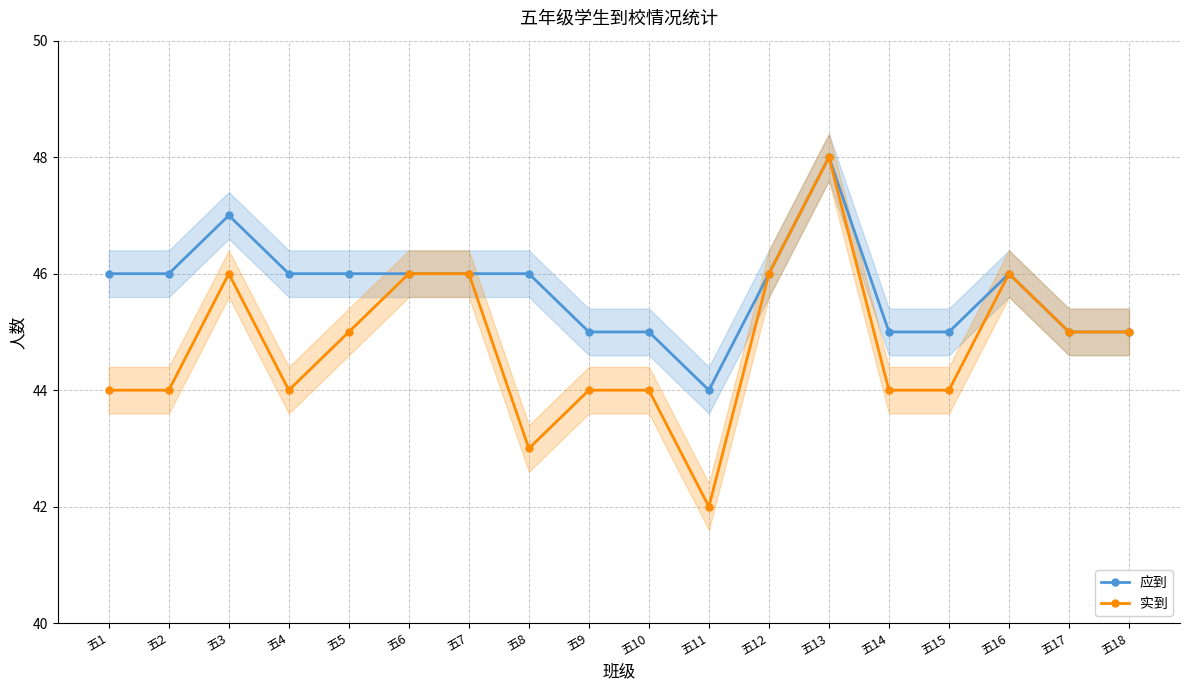

Reading left to right, what are all the values shown in this chart?

应到: 五1=46	五2=46	五3=47	五4=46	五5=46	五6=46	五7=46	五8=46	五9=45	五10=45	五11=44	五12=46	五13=48	五14=45	五15=45	五16=46	五17=45	五18=45
实到: 五1=44	五2=44	五3=46	五4=44	五5=45	五6=46	五7=46	五8=43	五9=44	五10=44	五11=42	五12=46	五13=48	五14=44	五15=44	五16=46	五17=45	五18=45